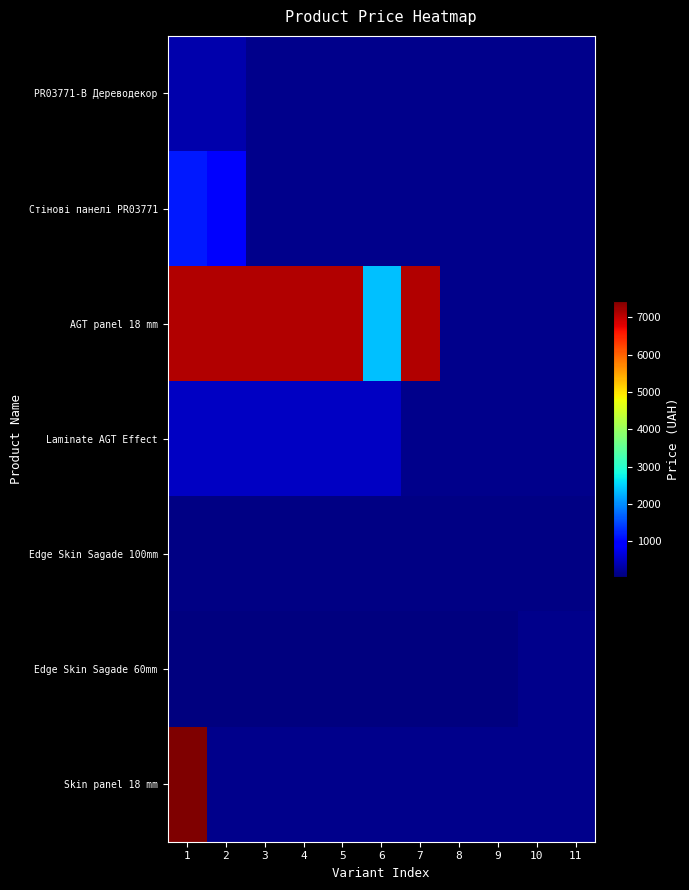

Count the number of categories in the chart.

11